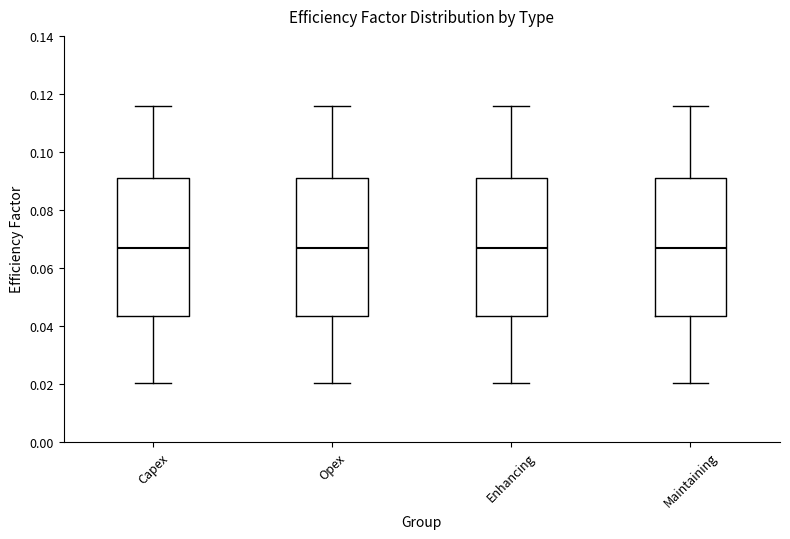

Reading left to right, transcribe this box plot: for each box, give where its median line is, the range the box spans, and where its two whiskers end, as read against the y-axis. The values are not printed on the chart, so give them approximately, as read against the axis.

Capex: median 0.066, box 0.044 to 0.090, whiskers 0.020 to 0.116
Opex: median 0.066, box 0.044 to 0.090, whiskers 0.020 to 0.116
Enhancing: median 0.066, box 0.044 to 0.090, whiskers 0.020 to 0.116
Maintaining: median 0.066, box 0.044 to 0.090, whiskers 0.020 to 0.116